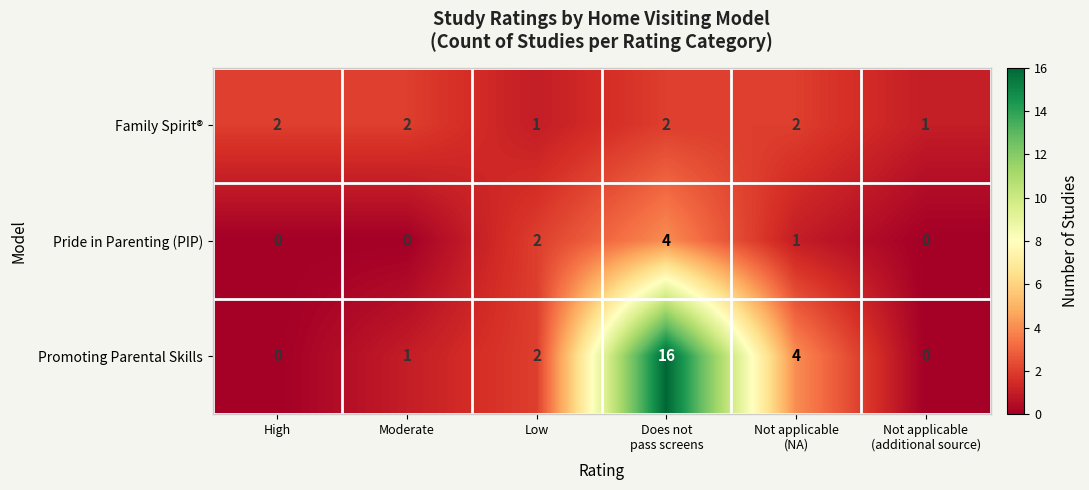

Which series has the largest total across all categories?

Promoting Parental Skills